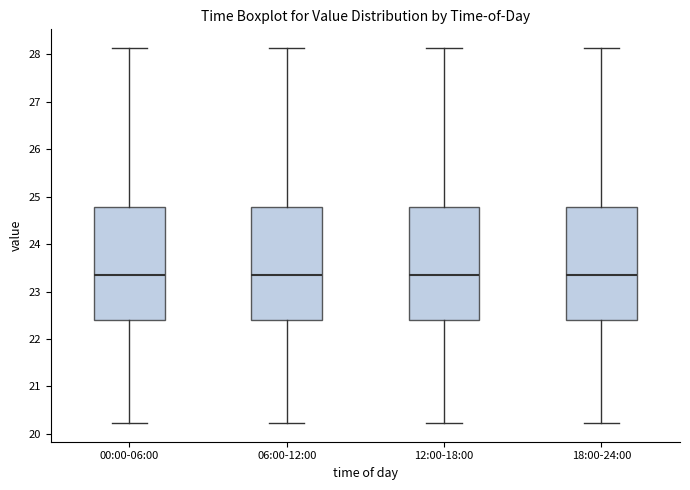

Where does the upper whisker of the box for 06:00-12:00 end on the y-axis? The values are not printed on the chart, so give them approximately, as read against the axis.

28.1